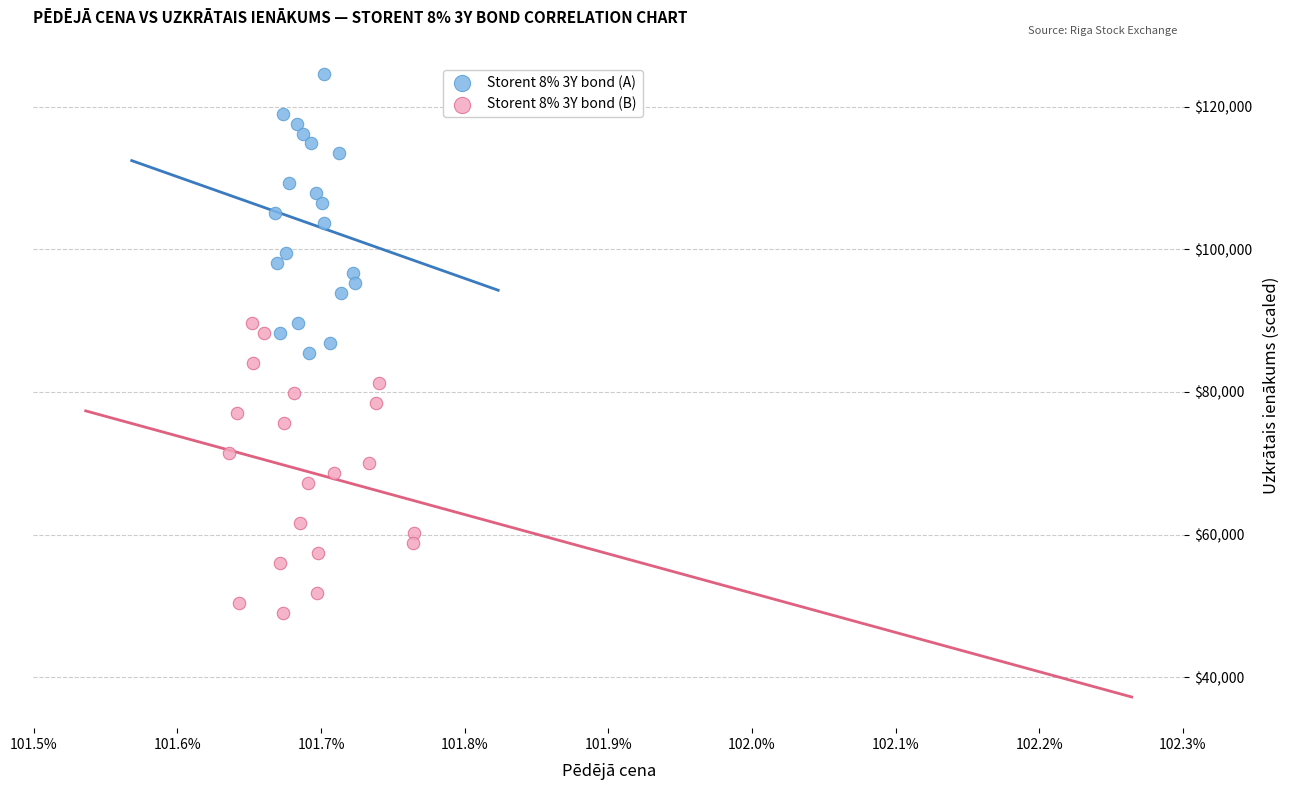

Which series reaches the maximum Y coordinate?

Storent 8% 3Y bond (A)